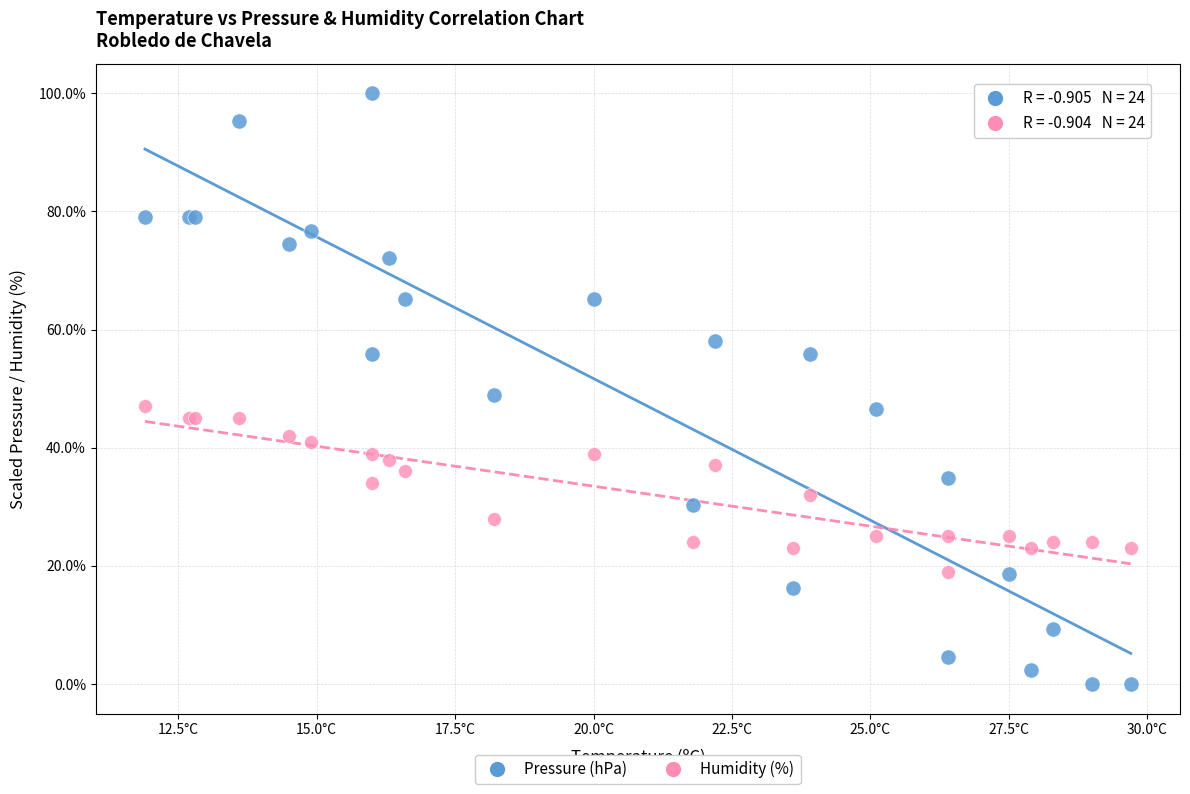

Which series has the largest Y range (max minus min)?

Pressure (hPa)